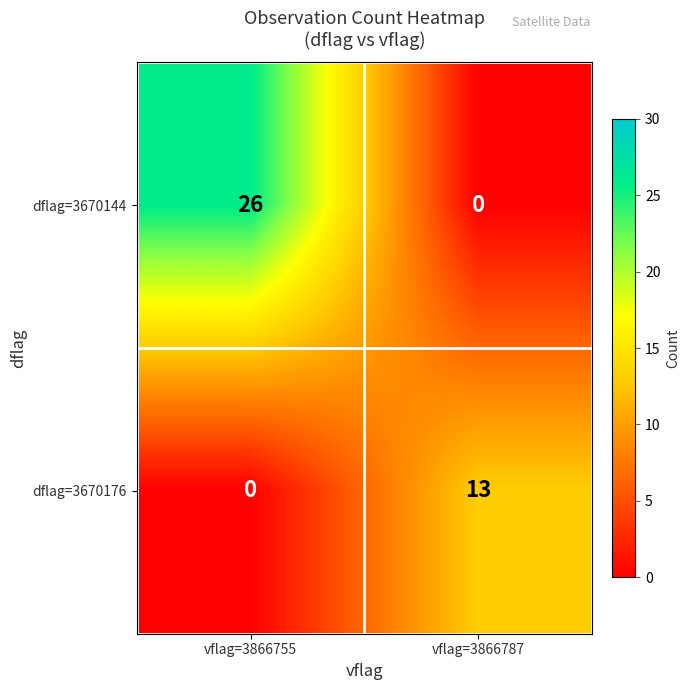

Rank the categories by dflag=3670144 value from lowest to highest.

vflag=3866787, vflag=3866755